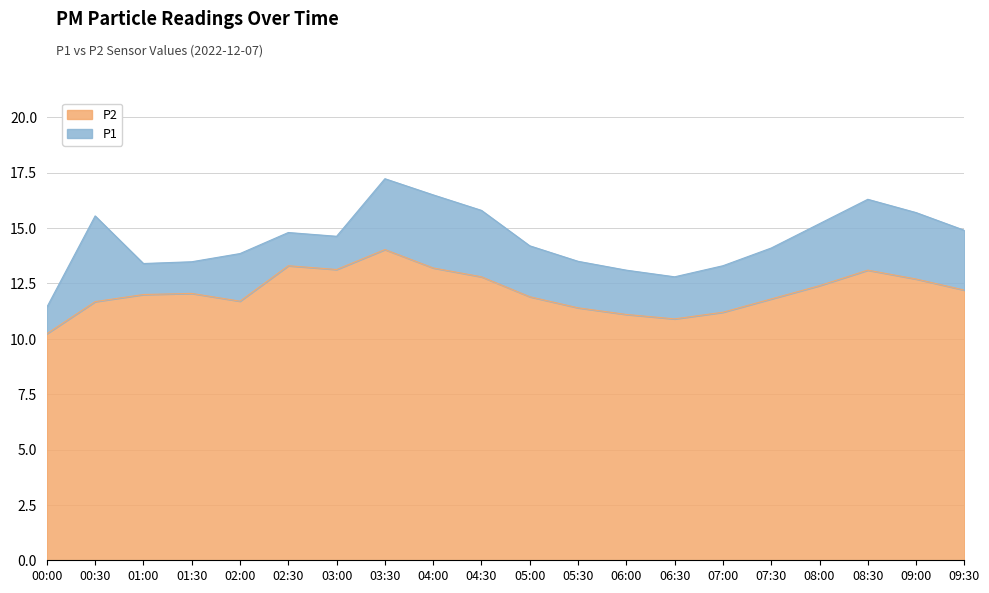

Rank the series at 04:30 from highest to lowest value.

P1, P2